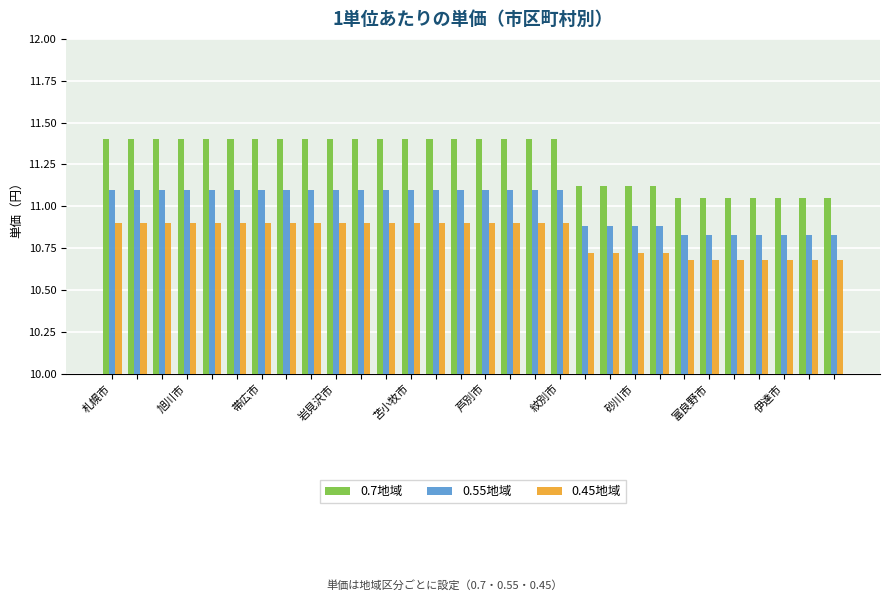

What is the average value of the 0.55地域 series?

11.0